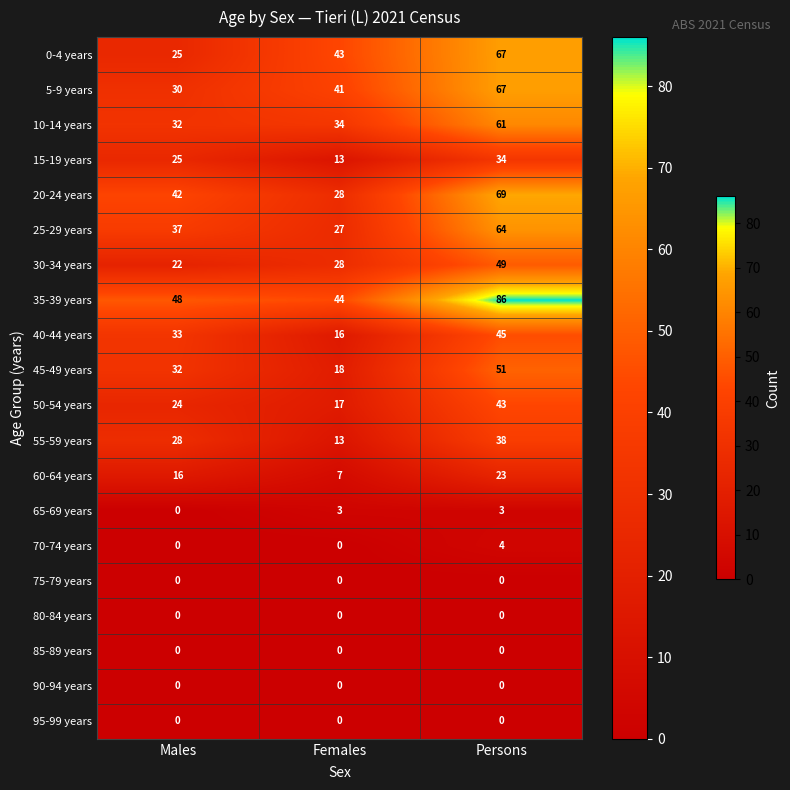

Is it true that 55-59 years equals 13 at Females?

True